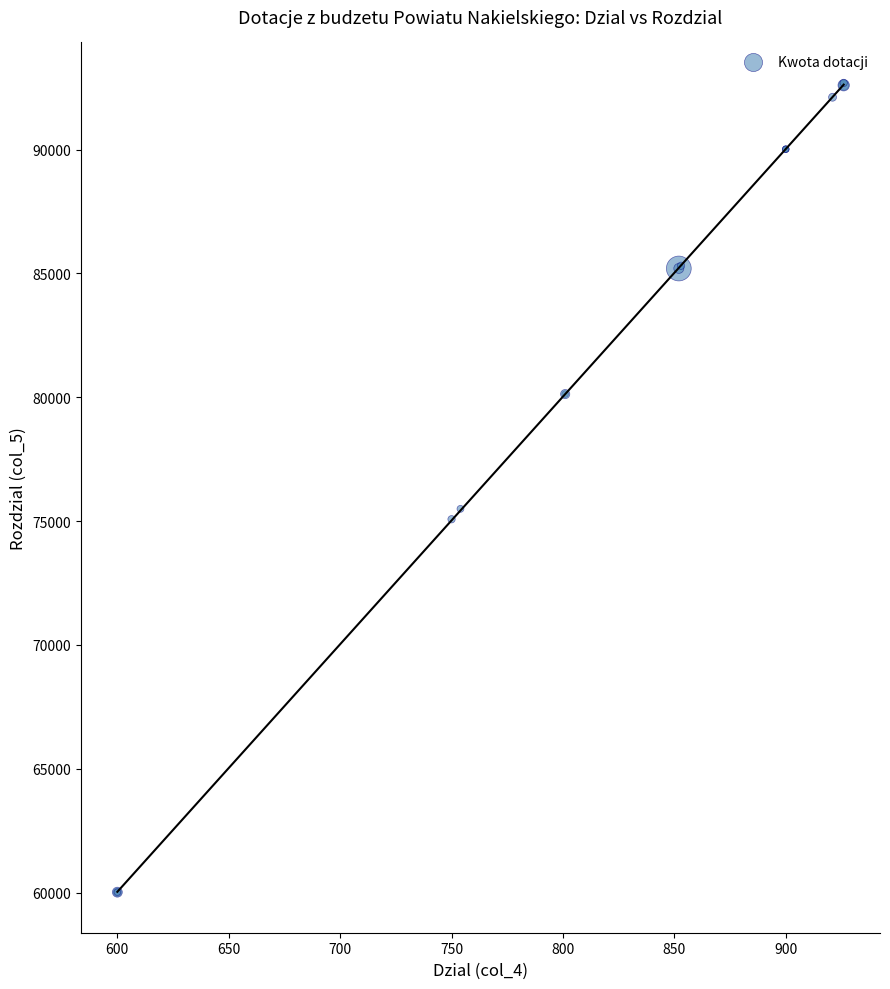

What Y value in the scatter plot is closest to 76354?

75495